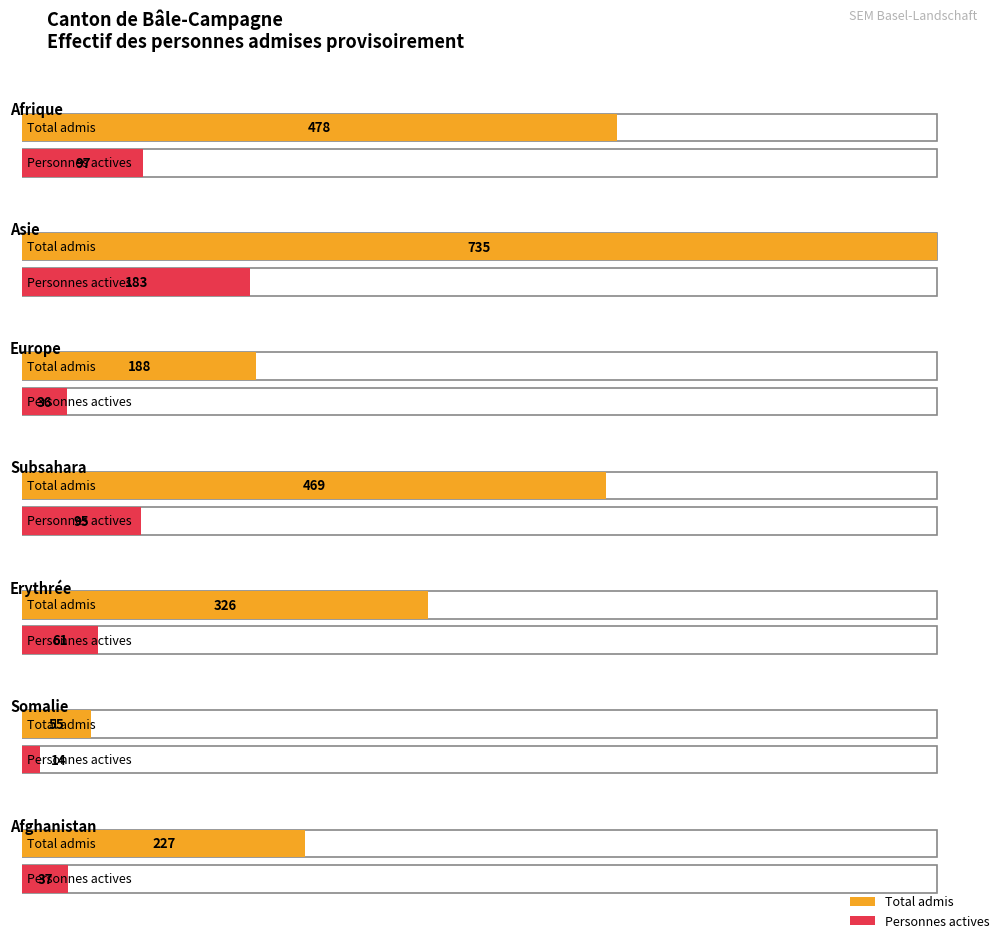

At how many categories does at least one series exceed 542?

1